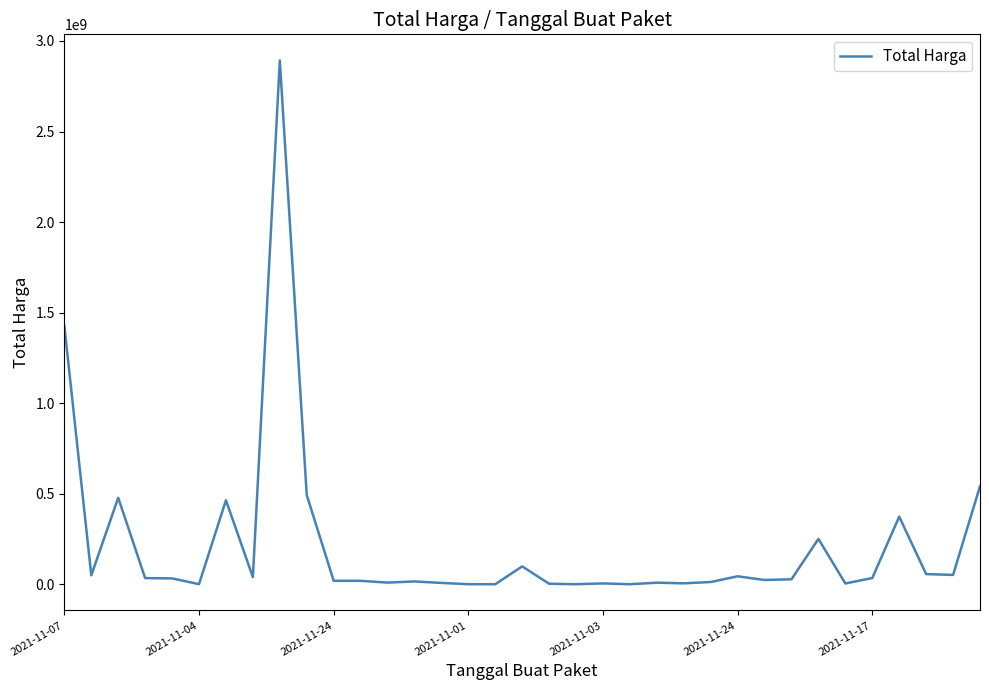

What is the greatest value displayed?

2892122000